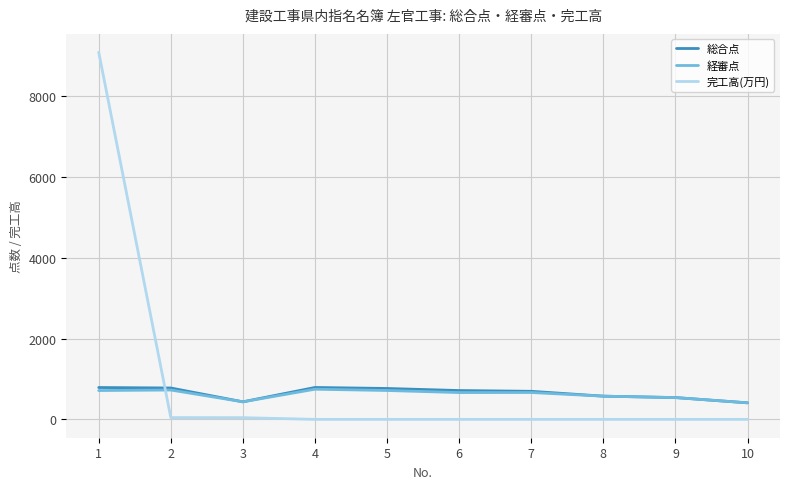

What is the greatest value displayed?

9081